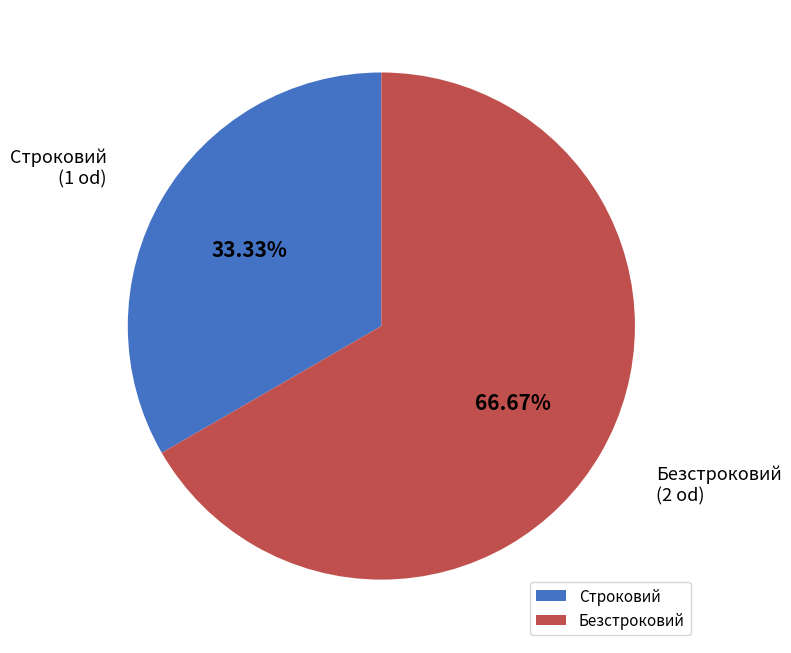

Rank the categories by value from highest to lowest.

Безстроковий, Строковий